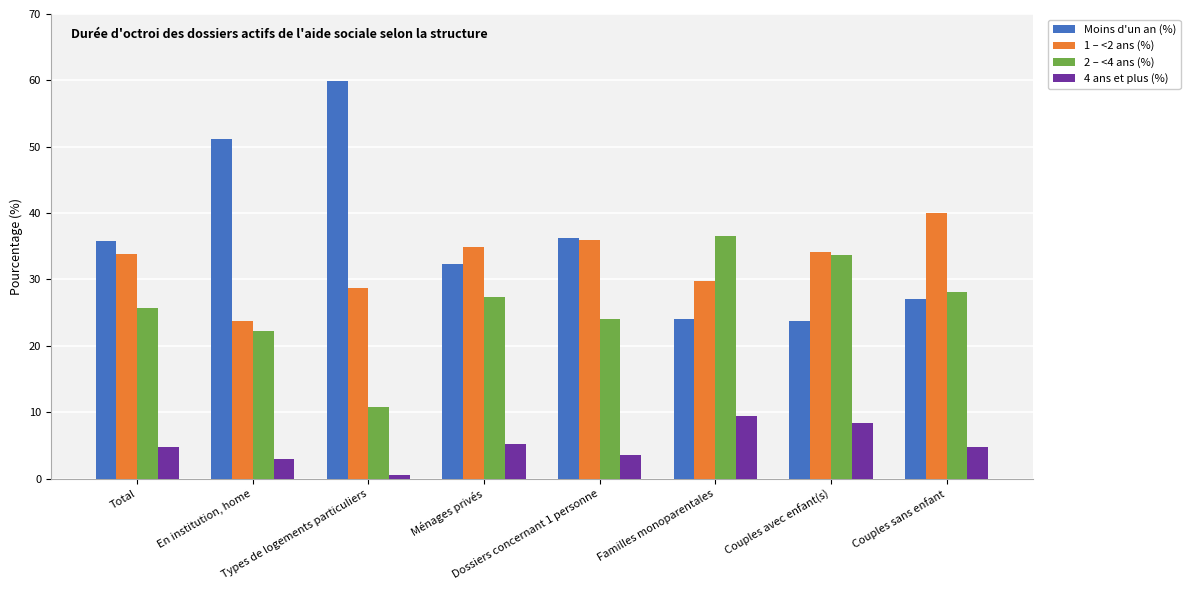

What is the minimum value shown in the chart?

0.5